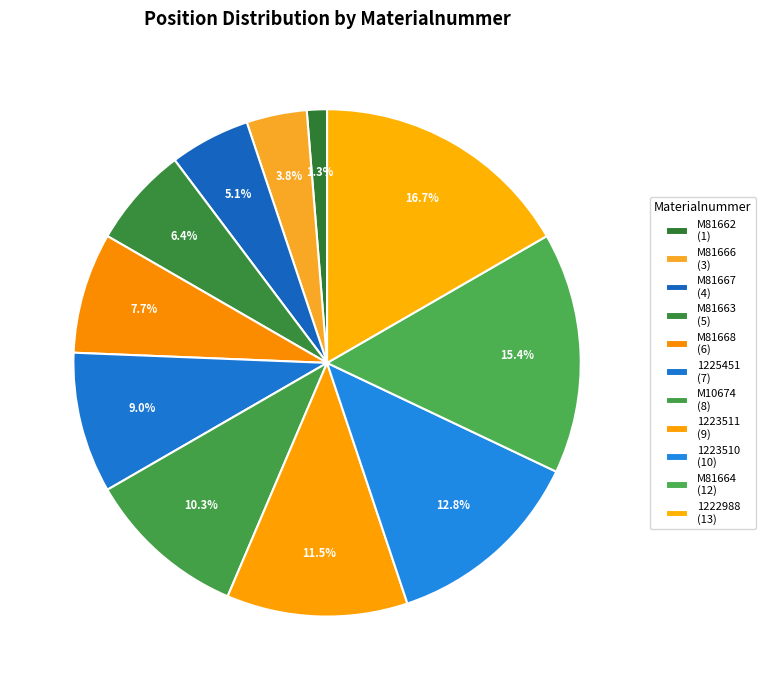

What portion of the pie excludes M81667?

94.9%